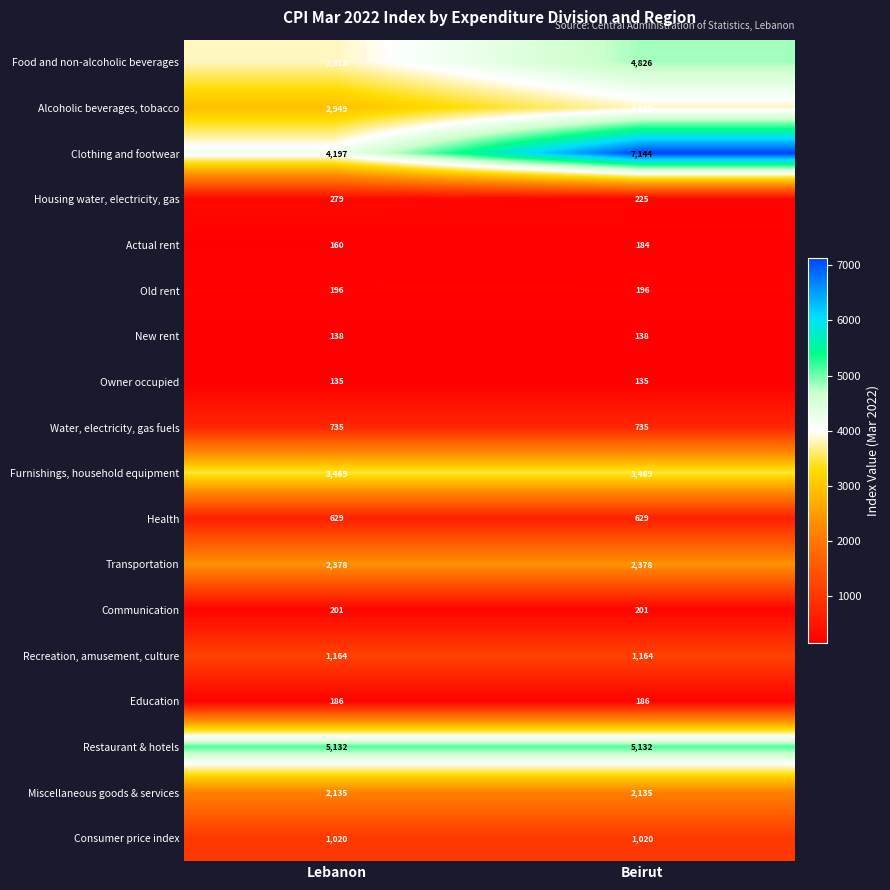

Which series changed the most between Lebanon and Beirut?

Clothing and footwear